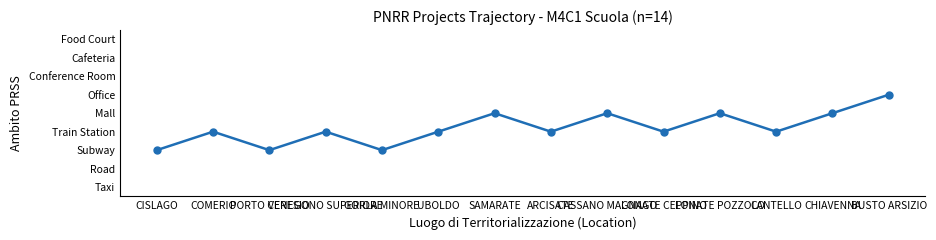

Between CHIAVENNA and UBOLDO, which is larger?

CHIAVENNA